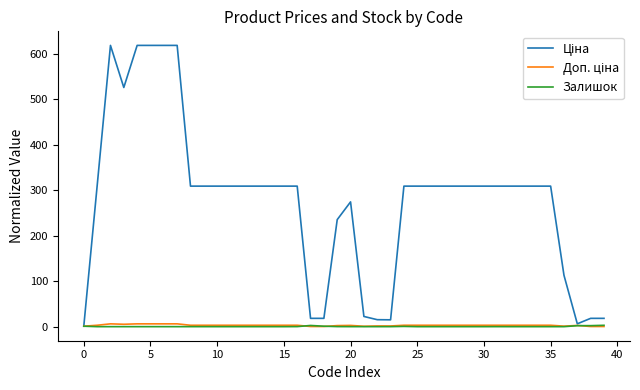

What is the maximum value shown in the chart?

618.8